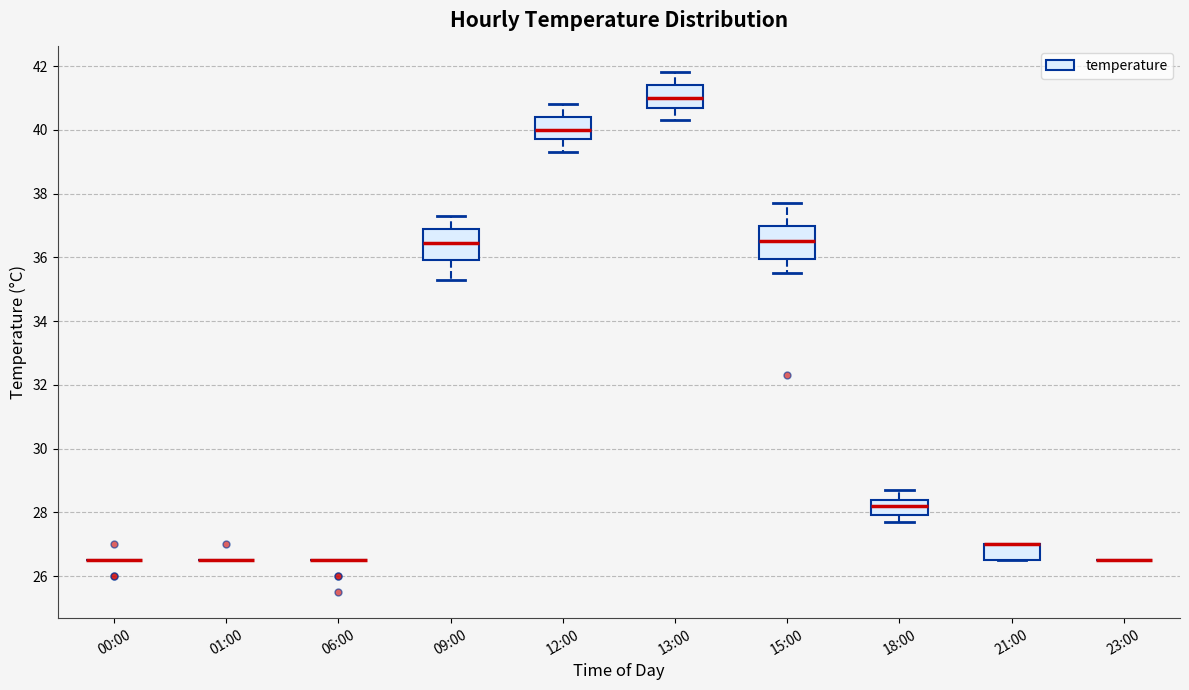

Reading left to right, transcribe this box plot: for each box, give where its median line is, the range the box spans, and where its two whiskers end, as read against the y-axis. The values are not printed on the chart, so give them approximately, as read against the axis.

00:00: box collapsed to a line at 26.6, whiskers 26.6 to 26.6
01:00: box collapsed to a line at 26.6, whiskers 26.6 to 26.6
06:00: box collapsed to a line at 26.6, whiskers 26.6 to 26.6
09:00: median 36.4, box 36.0 to 36.8, whiskers 35.4 to 37.4
12:00: median 40.0, box 39.8 to 40.4, whiskers 39.4 to 40.8
13:00: median 41.0, box 40.8 to 41.4, whiskers 40.4 to 41.8
15:00: median 36.6, box 36.0 to 37.0, whiskers 35.6 to 37.8
18:00: median 28.2, box 28.0 to 28.4, whiskers 27.8 to 28.8
21:00: median 27.0 (drawn on the box's upper edge), box 26.6 to 27.0, whiskers 26.6 to 27.0
23:00: box collapsed to a line at 26.6, whiskers 26.6 to 26.6